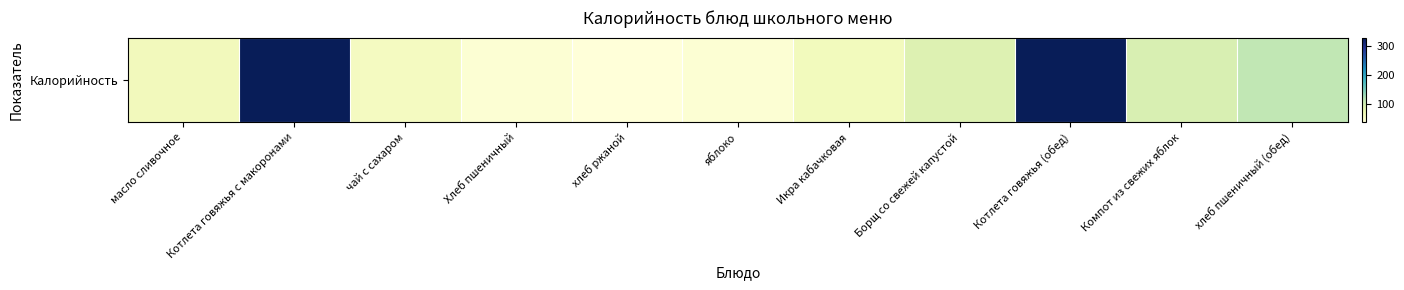

What is the change in value from масло сливочное to Борщ со свежей капустой?

+24.8